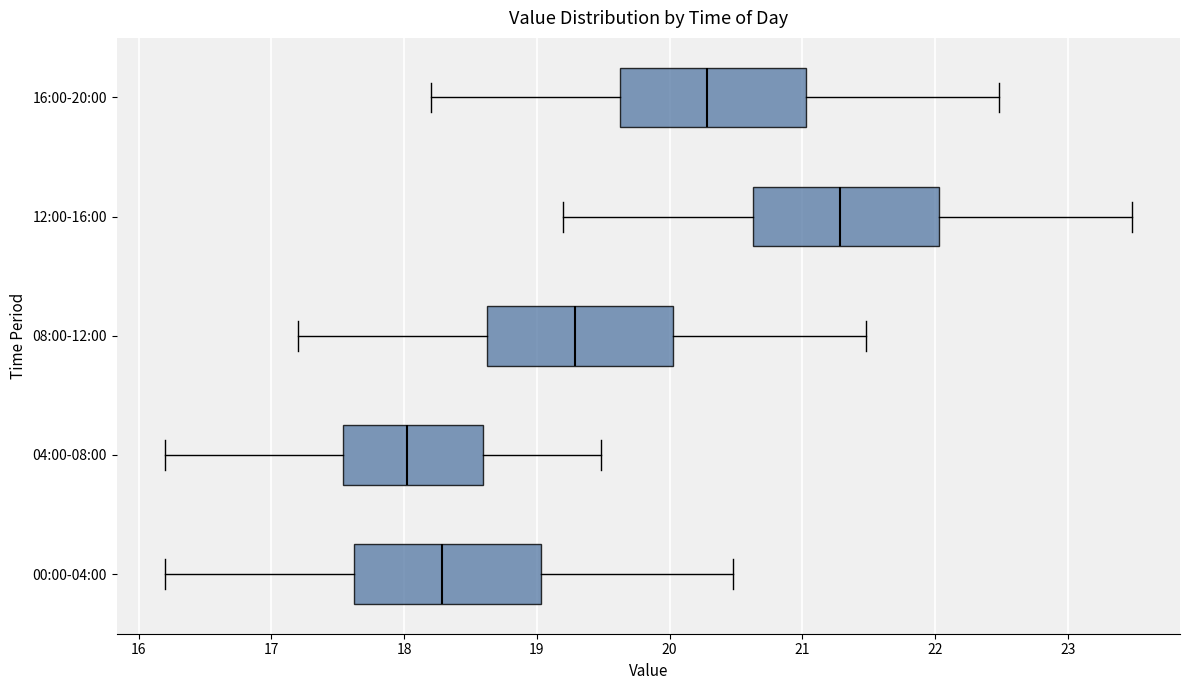

Which box has the furthest to the right median line?

12:00-16:00